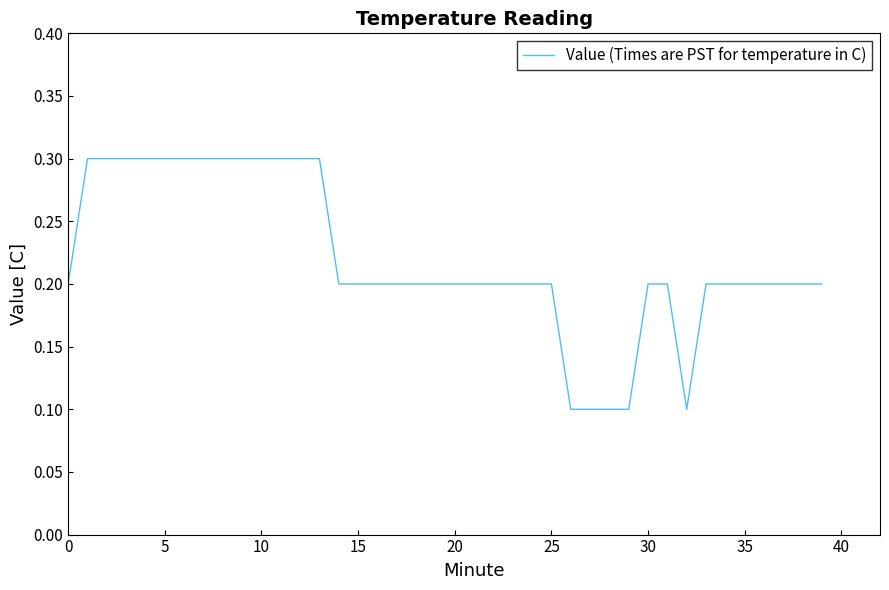

How many lines are shown in the chart?

1